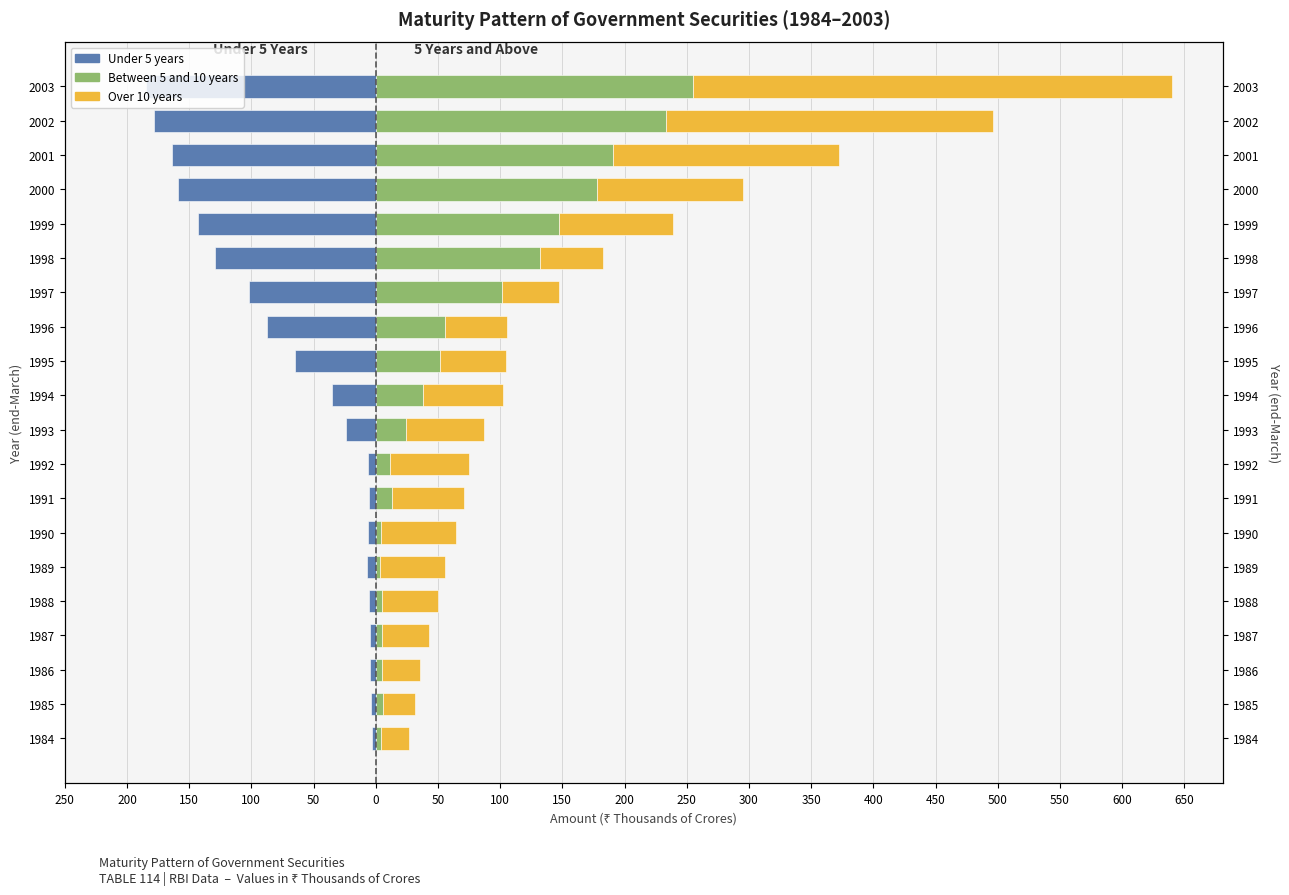

What is the average value of the Under 5 years series?

-65.9